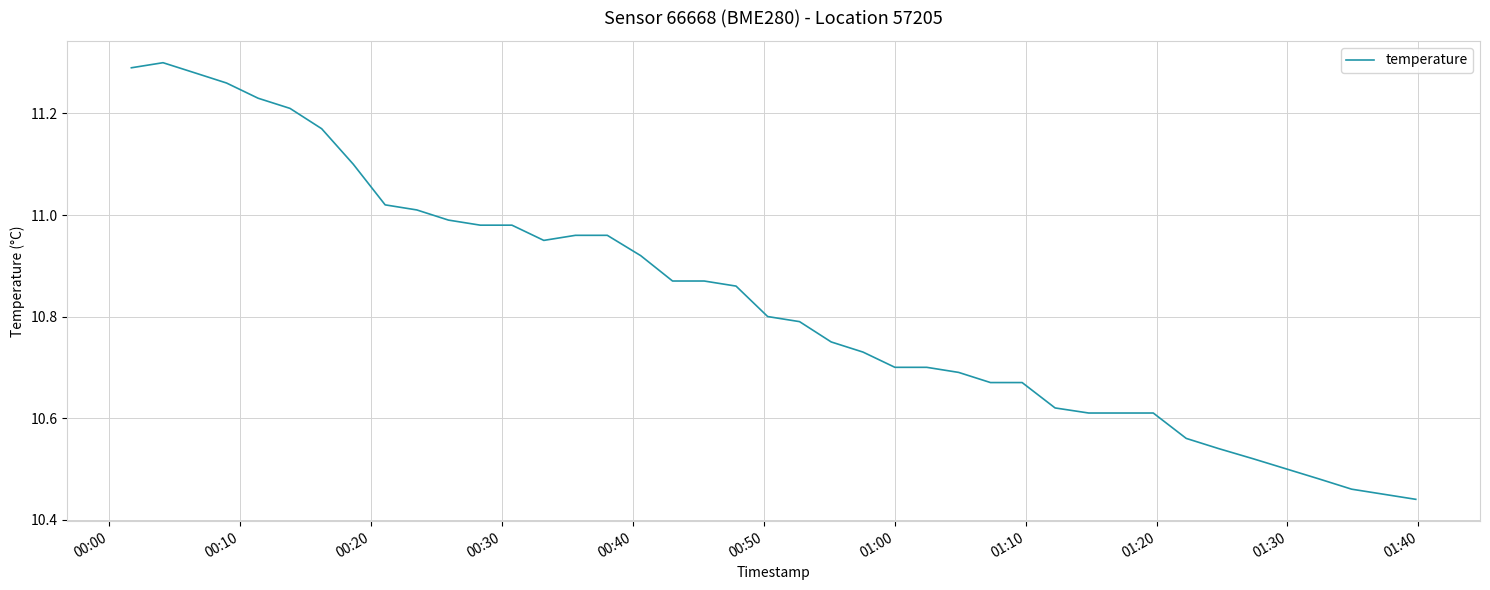

What is the difference between the maximum and minimum values?

0.9